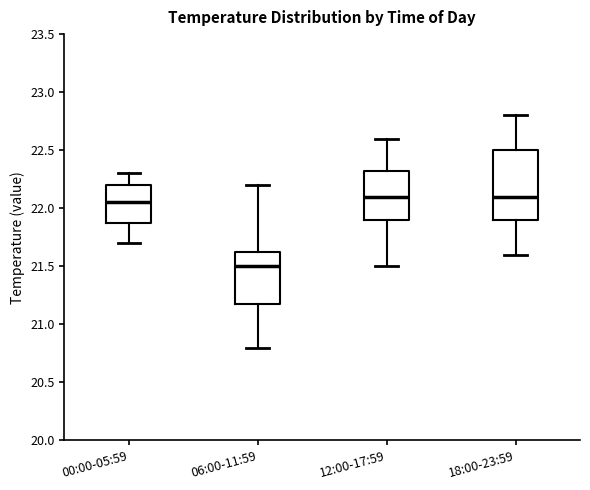

Reading left to right, transcribe this box plot: for each box, give where its median line is, the range the box spans, and where its two whiskers end, as read against the y-axis. The values are not printed on the chart, so give them approximately, as read against the axis.

00:00-05:59: median 22.05, box 21.90 to 22.20, whiskers 21.70 to 22.30
06:00-11:59: median 21.50, box 21.20 to 21.65, whiskers 20.80 to 22.20
12:00-17:59: median 22.10, box 21.90 to 22.35, whiskers 21.50 to 22.60
18:00-23:59: median 22.10, box 21.90 to 22.50, whiskers 21.60 to 22.80